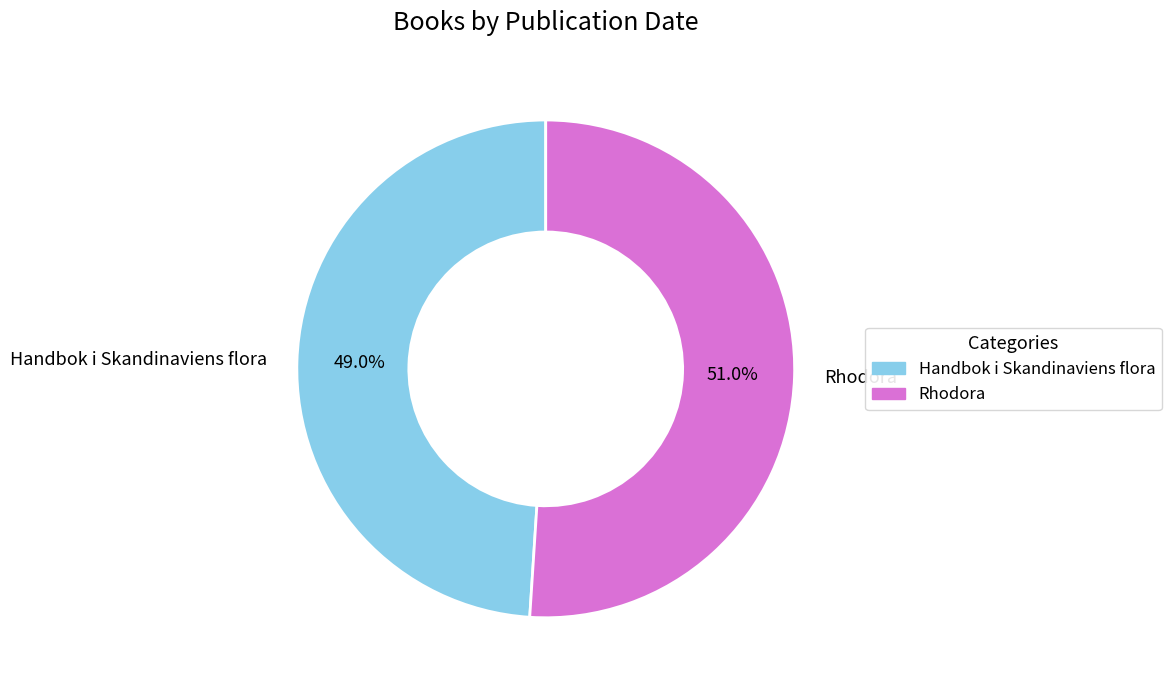

Is it true that Handbok i Skandinaviens flora is 63% of the pie?

False